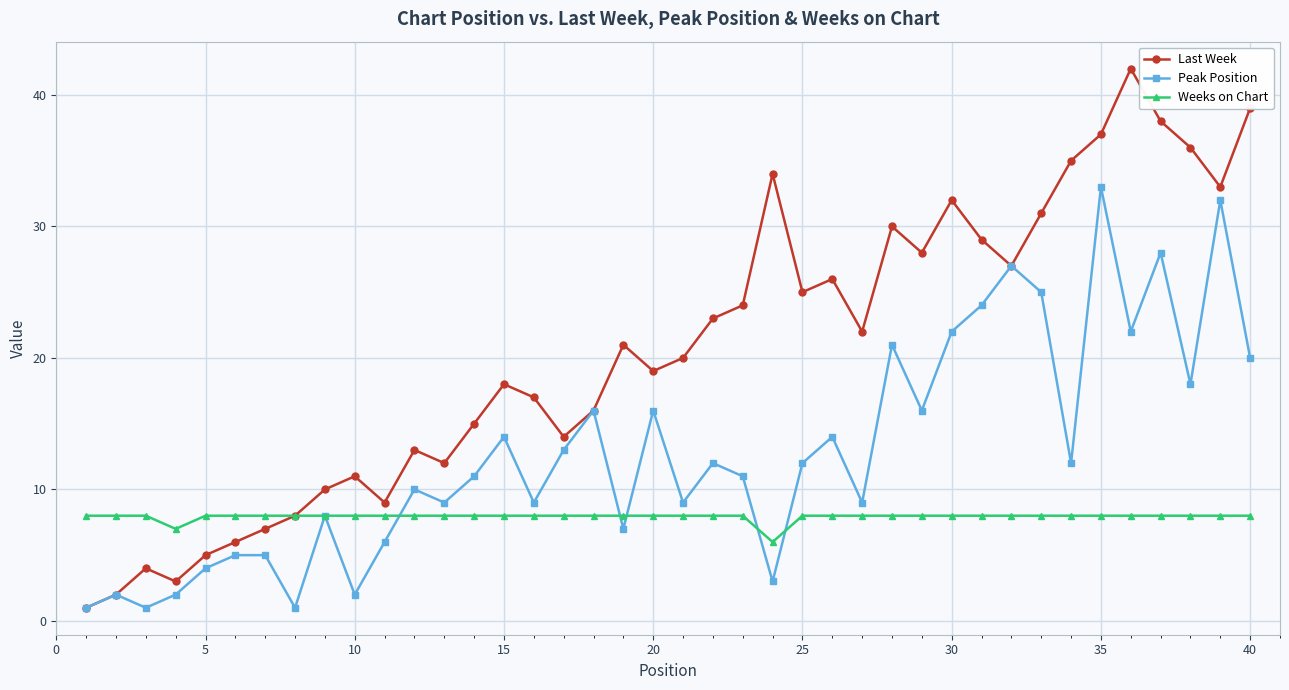

Which series has the widest spread of values?

Last Week